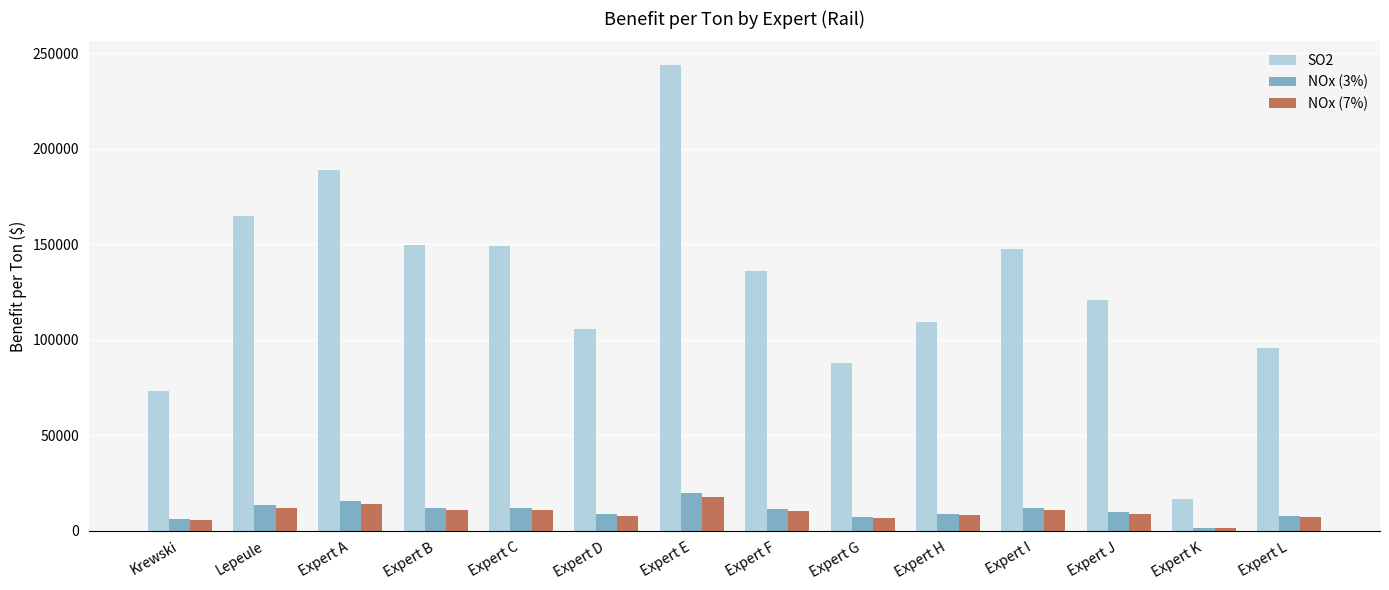

What is the difference between the SO2 values at Expert C and Expert E?

95079